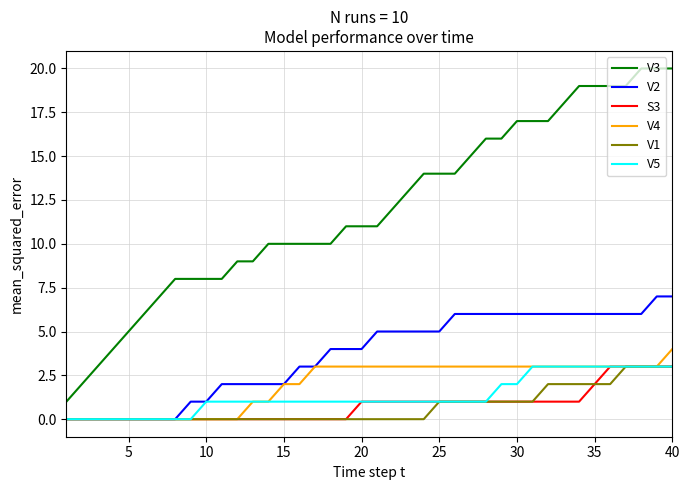

Which series has the largest total across all categories?

V3